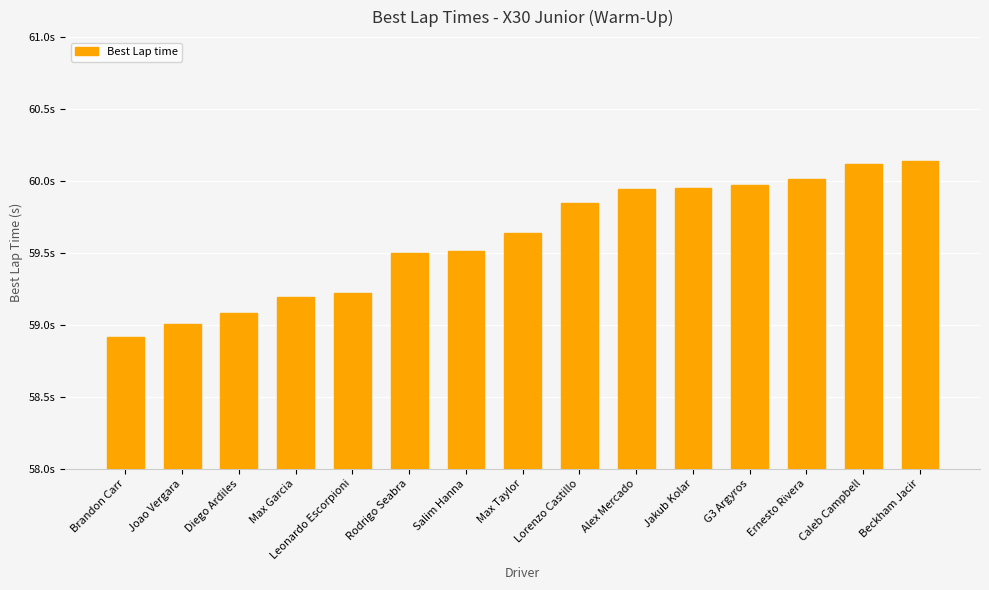

Reading left to right, what are all the values shown in this chart?

Brandon Carr=58.9	Joao Vergara=59.0	Diego Ardiles=59.1	Max Garcia=59.2	Leonardo Escorpioni=59.2	Rodrigo Seabra=59.5	Salim Hanna=59.5	Max Taylor=59.6	Lorenzo Castillo=59.8	Alex Mercado=59.9	Jakub Kolar=59.9	G3 Argyros=60.0	Ernesto Rivera=60.0	Caleb Campbell=60.1	Beckham Jacir=60.1